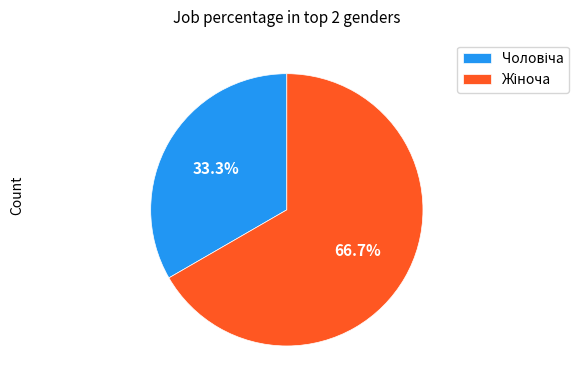

Is there any slice that represents more than half of the pie?

Yes